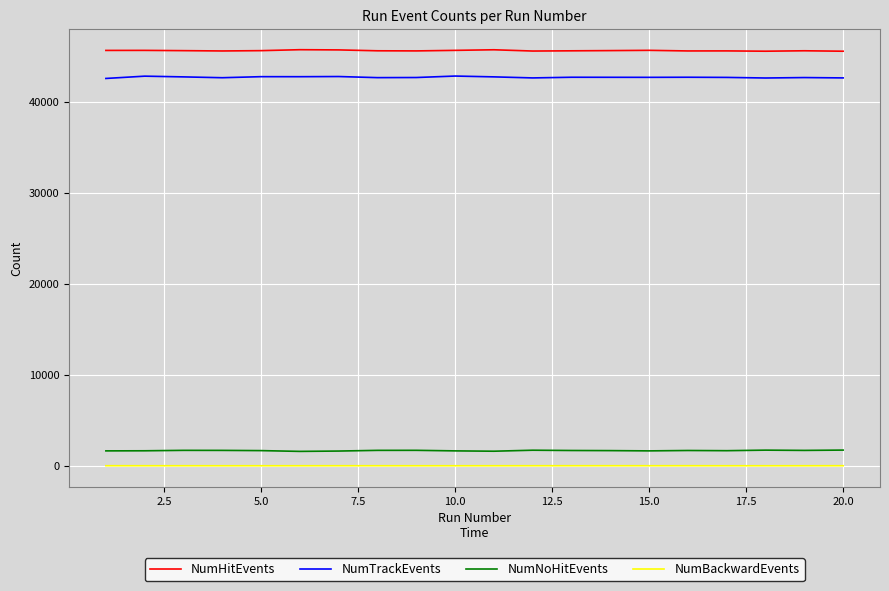

Which series has the largest total across all categories?

NumHitEvents